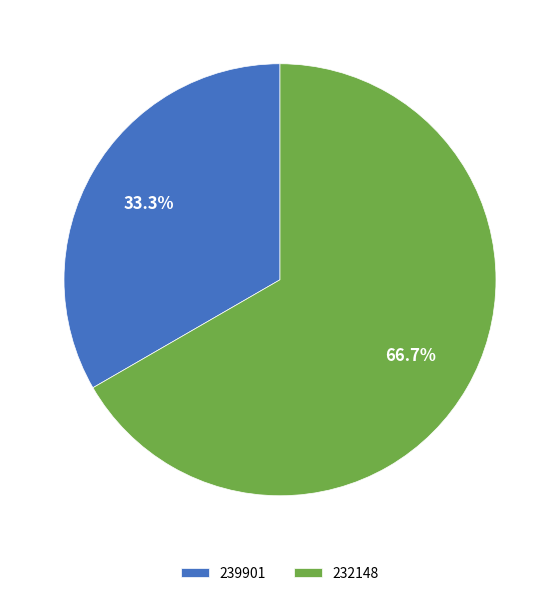

What percentage is NOT represented by 232148?

33.3%